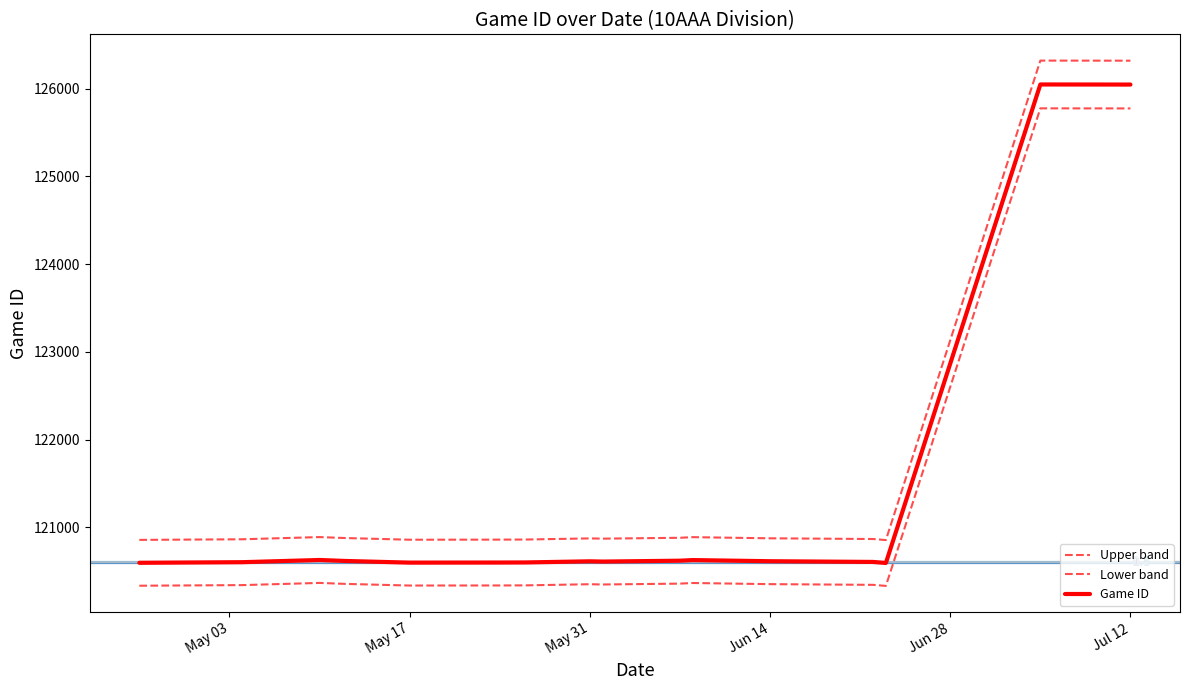

What is the difference between the maximum and second lowest values?

5462.9